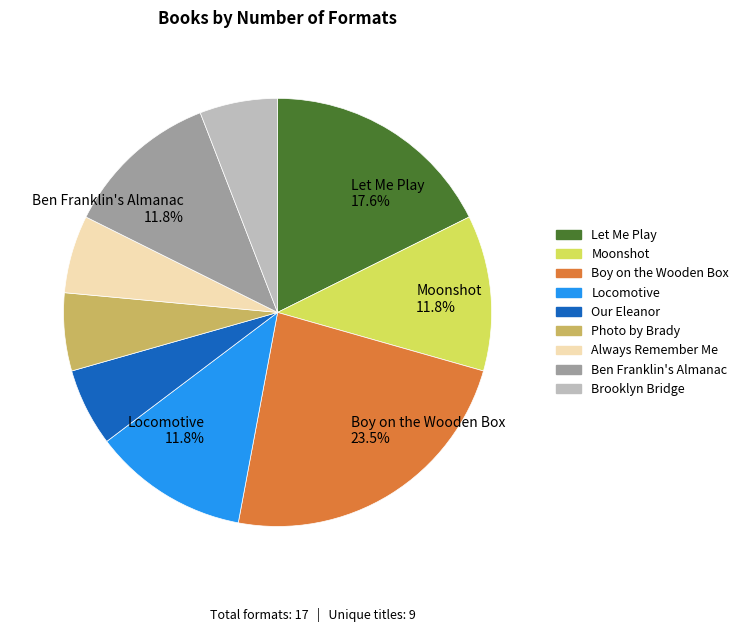

Is there a majority slice in this chart?

No